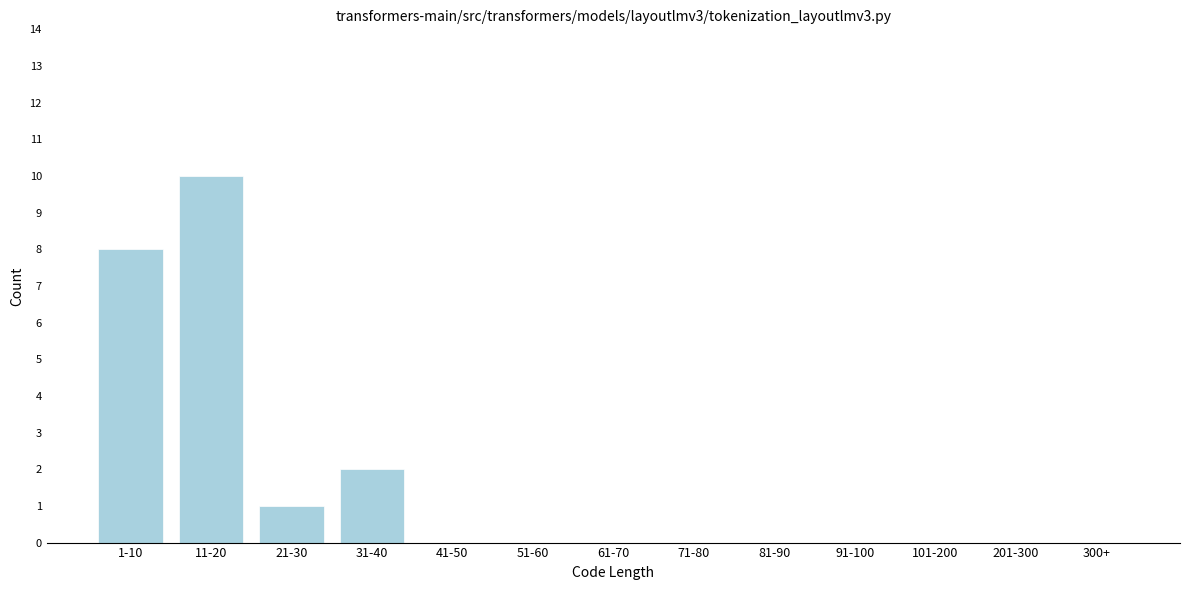

Reading left to right, extract all data points from this chart.

1-10=8	11-20=10	21-30=1	31-40=2	41-50=0	51-60=0	61-70=0	71-80=0	81-90=0	91-100=0	101-200=0	201-300=0	300+=0